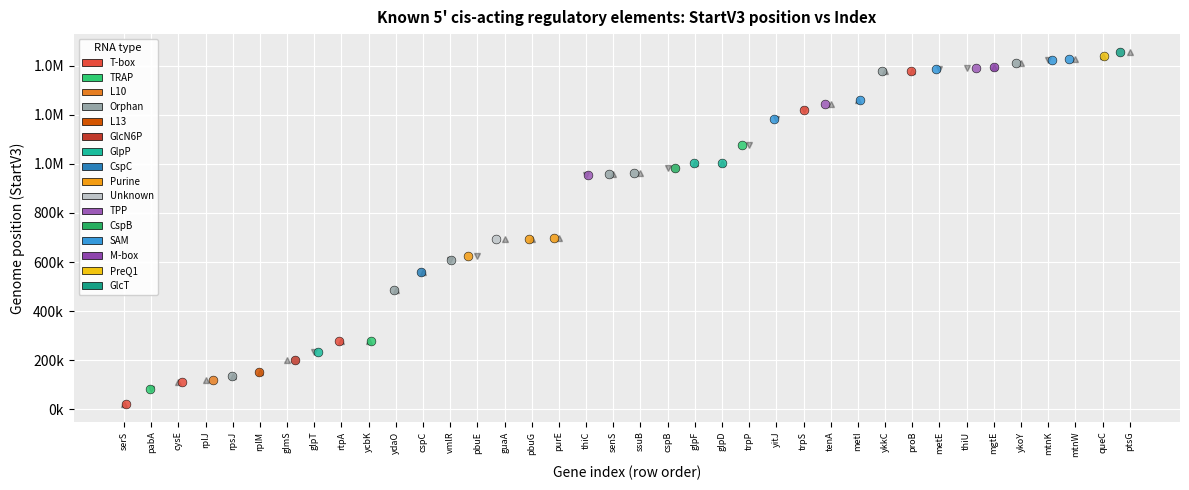

What are all the series names shown in the legend?

T-box, TRAP, L10, Orphan, L13, GlcN6P, GlpP, CspC, Purine, Unknown, TPP, CspB, SAM, M-box, PreQ1, GlcT